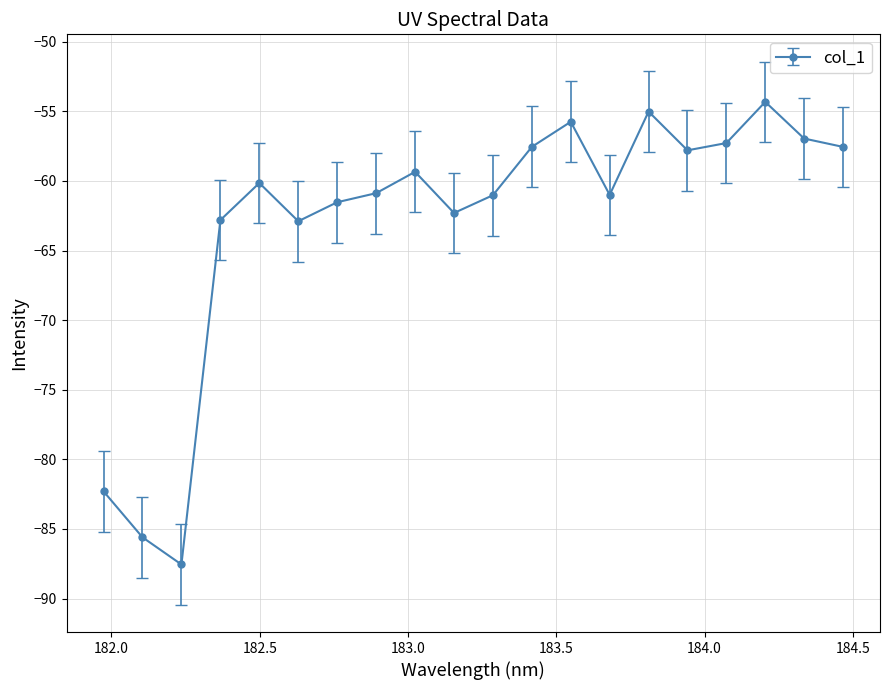

What is the value of the 4th point from the left?

-62.8